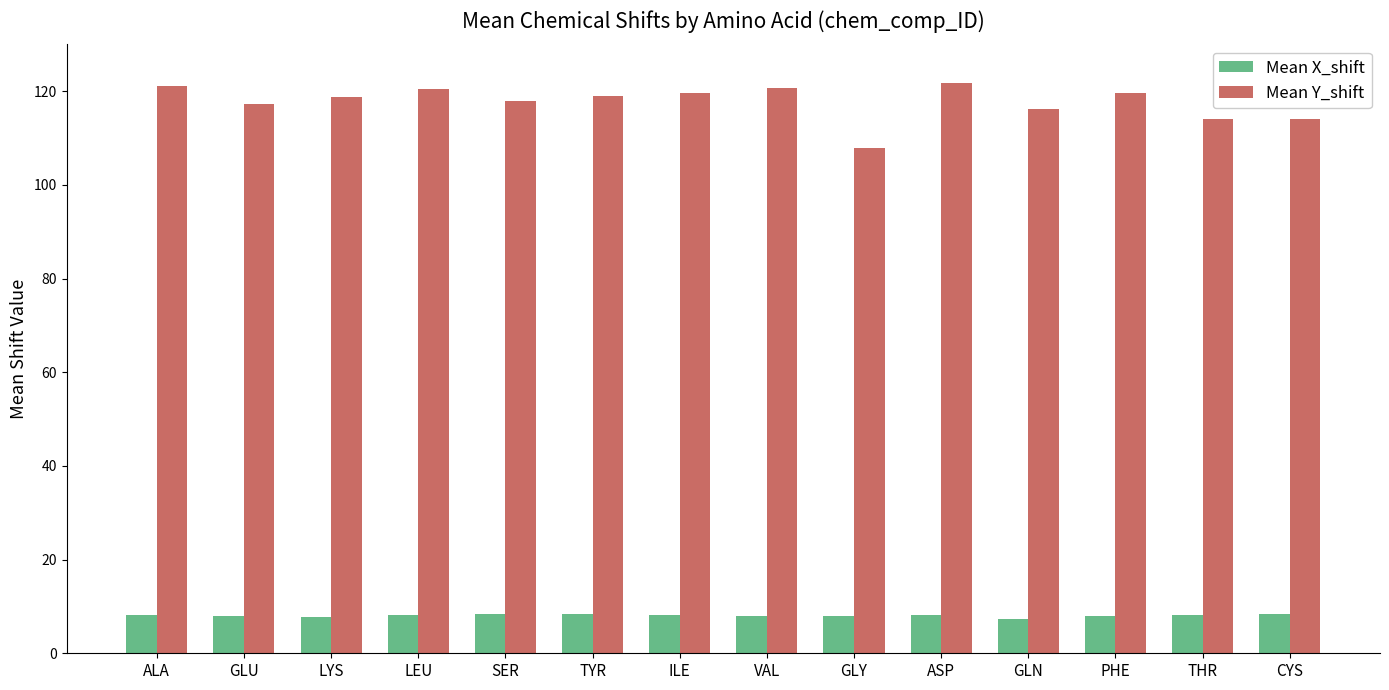

What is the difference between the maximum and minimum values in the Mean Y_shift series?

13.9